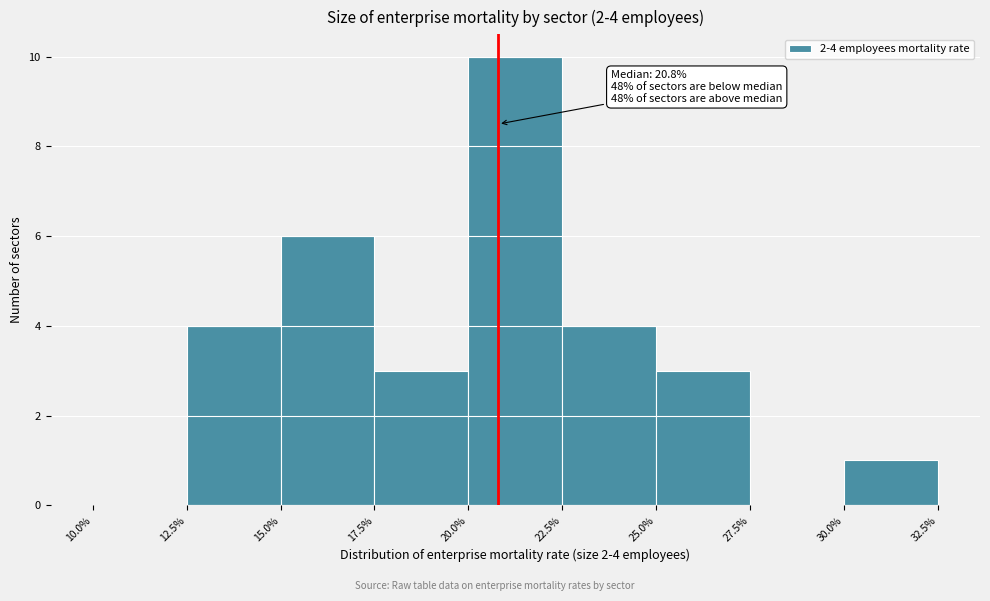

Which range on the x-axis has the tallest bar?

20.0% to 22.5%